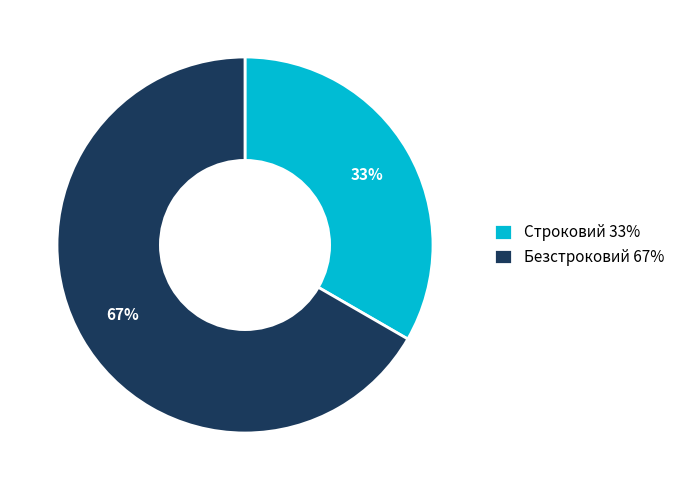

What is the smallest slice in the pie chart?

Строковий